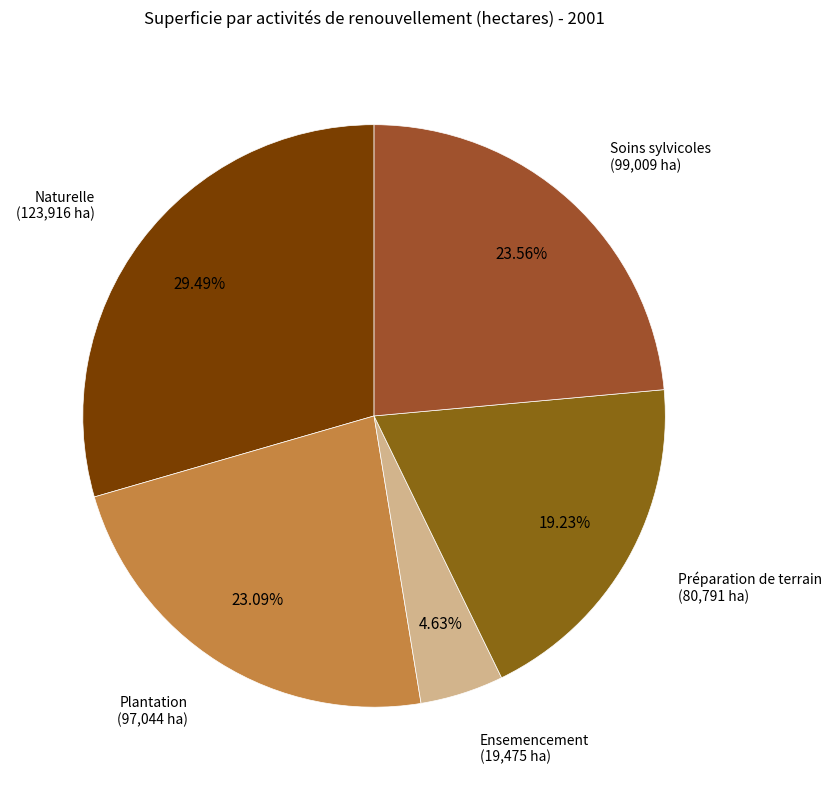

Which category has the biggest portion of the pie?

Naturelle